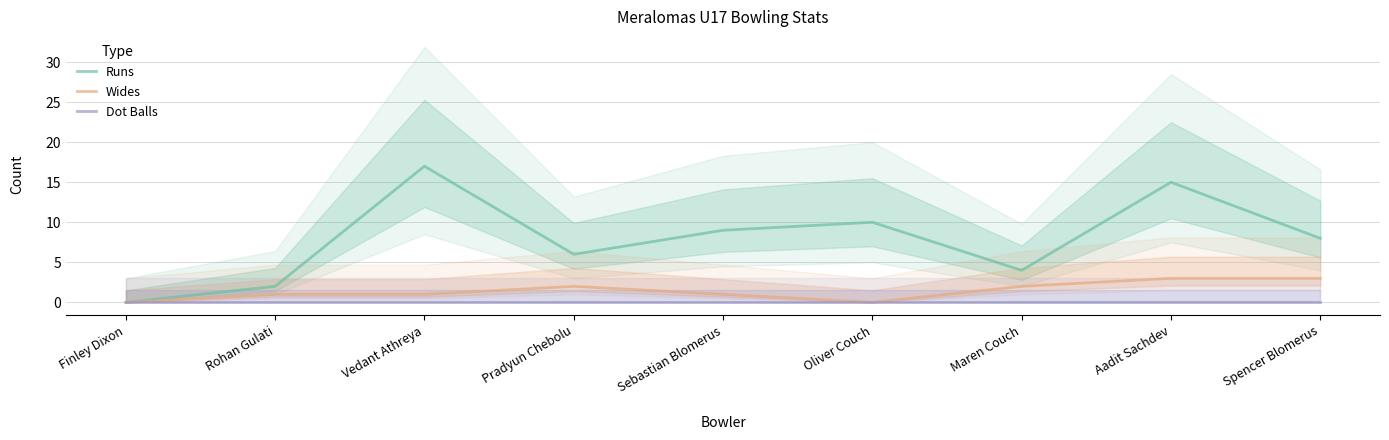

List the labels in order of Runs value, largest first.

Vedant Athreya, Aadit Sachdev, Oliver Couch, Sebastian Blomerus, Spencer Blomerus, Pradyun Chebolu, Maren Couch, Rohan Gulati, Finley Dixon